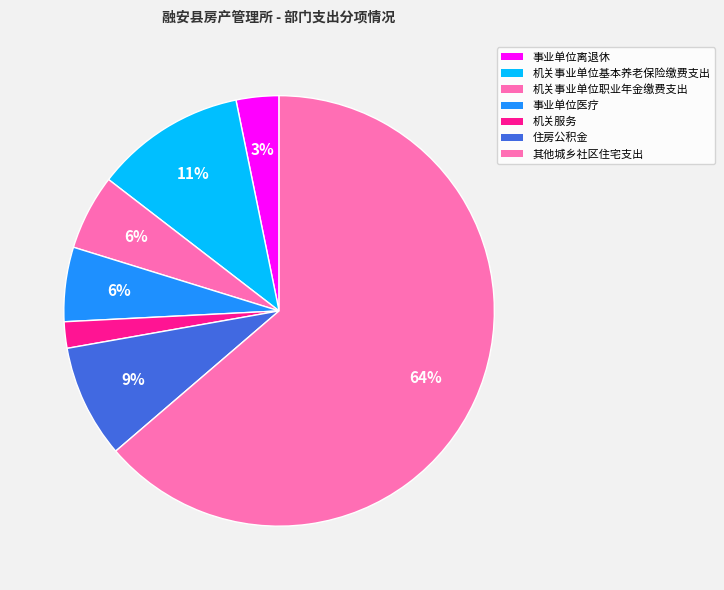

To the nearest percent, what is the difference between the largest and smallest slice percentages?

62%